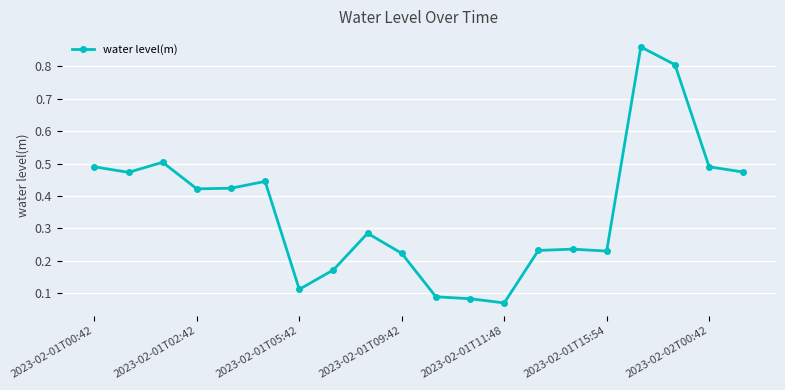

What is the difference between the maximum and minimum values?

0.8